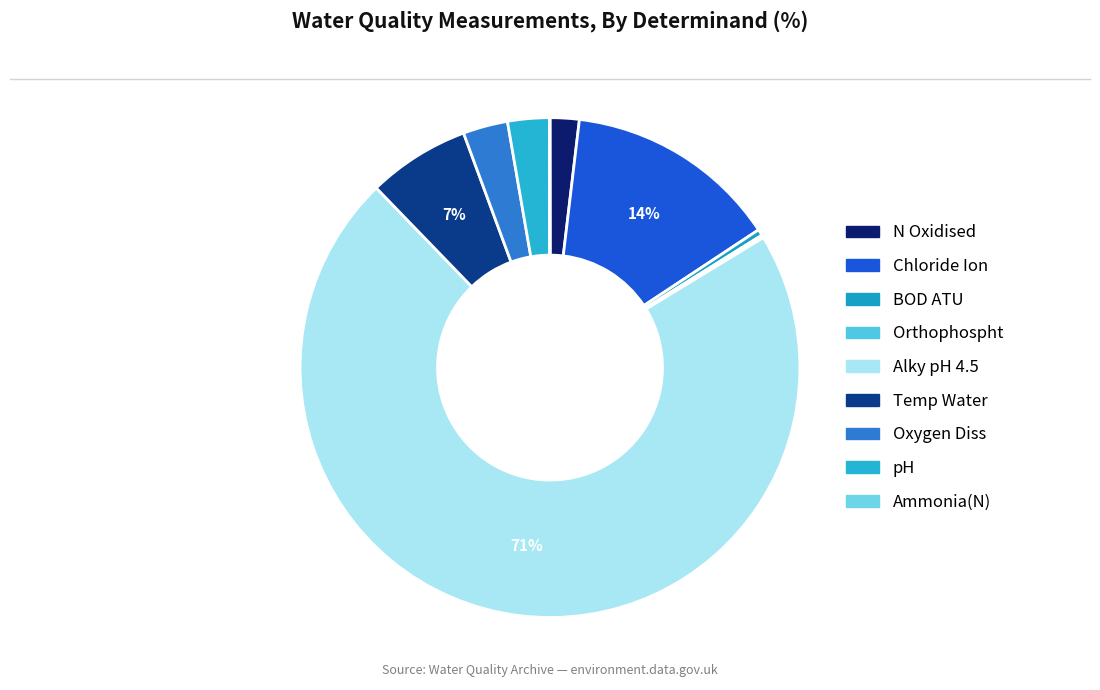

Does Alky pH 4.5 represent more than half of the total?

Yes